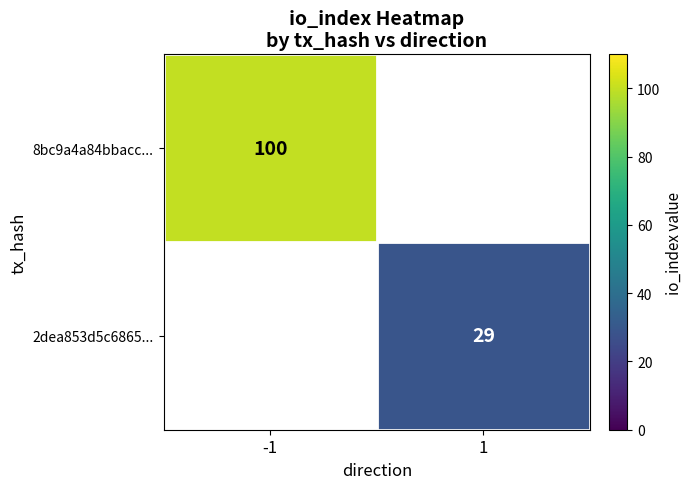

The value of 8bc9a4a84bbacc... at -1 is 100. True or false?

True